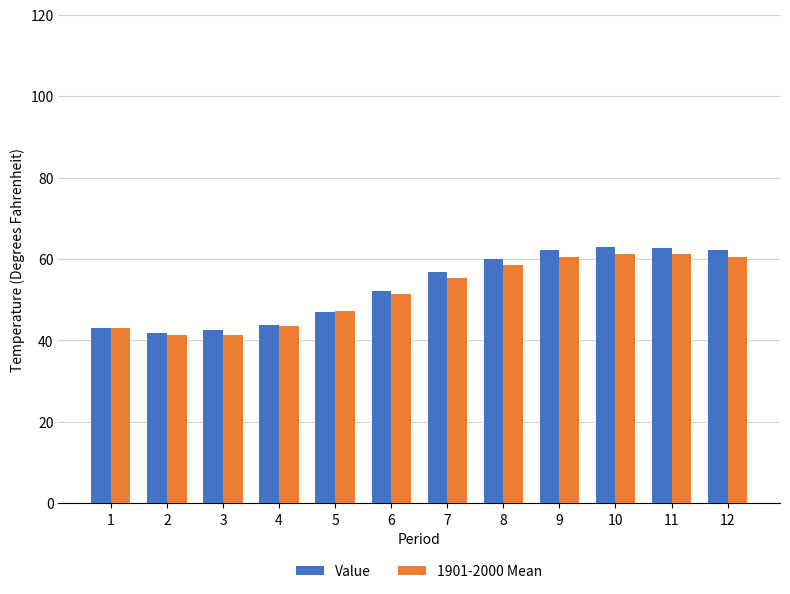

Which series has the largest total across all categories?

Value